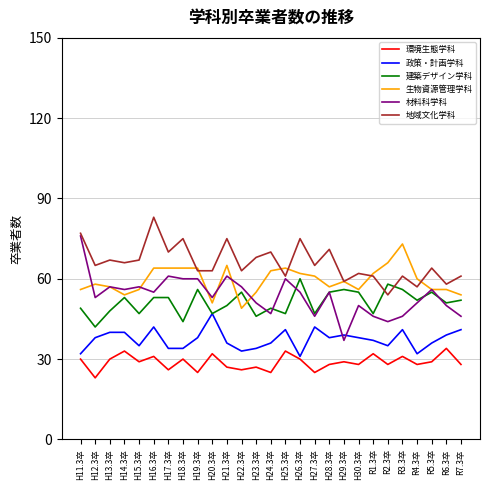

What is the total value across all series at H15.3卒?

291